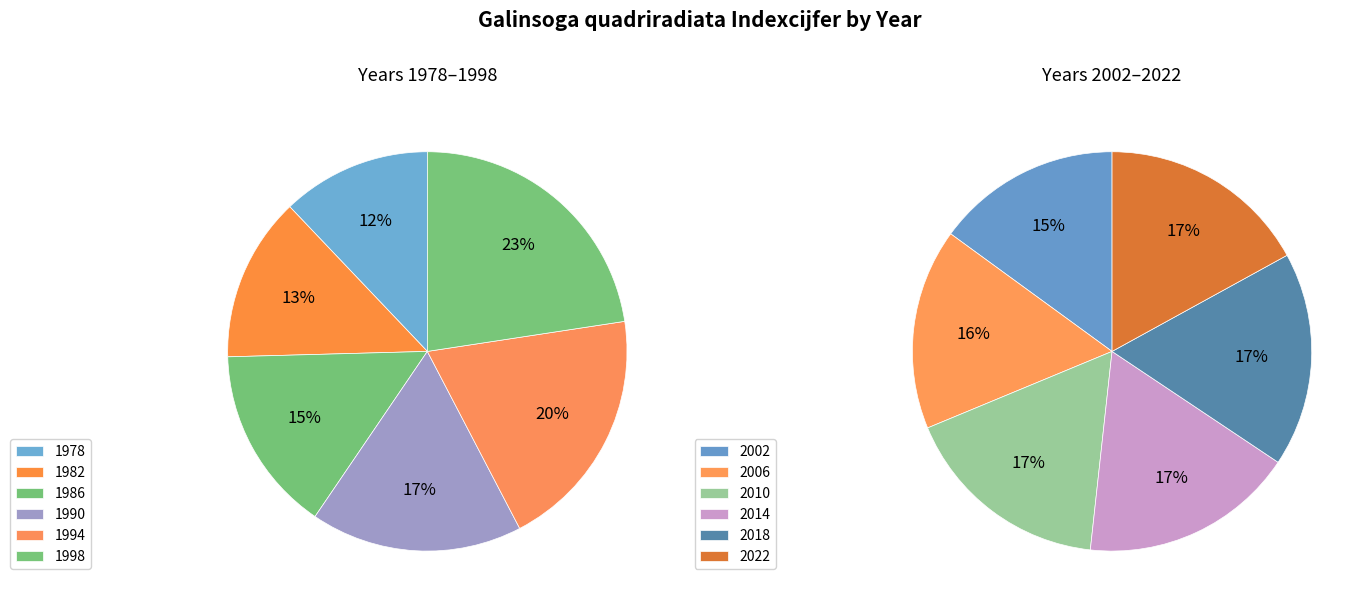

What is the change in value from 2014 to 2022?

-5